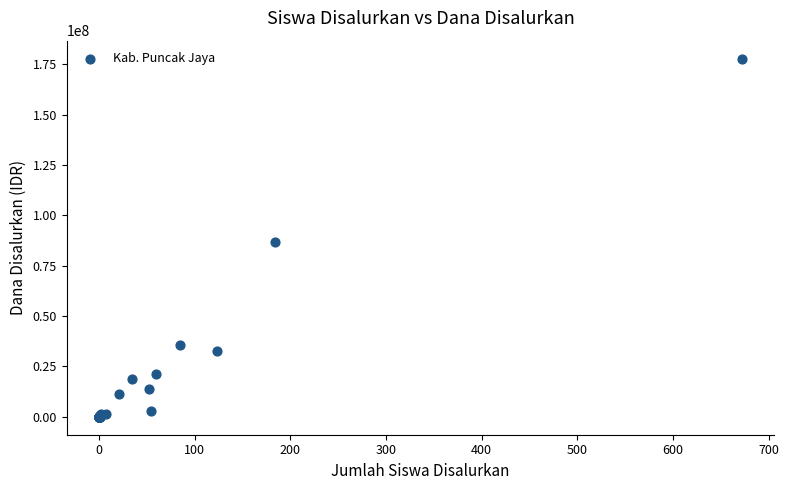

What Y value in the scatter plot is closest to 88875000?

86625000